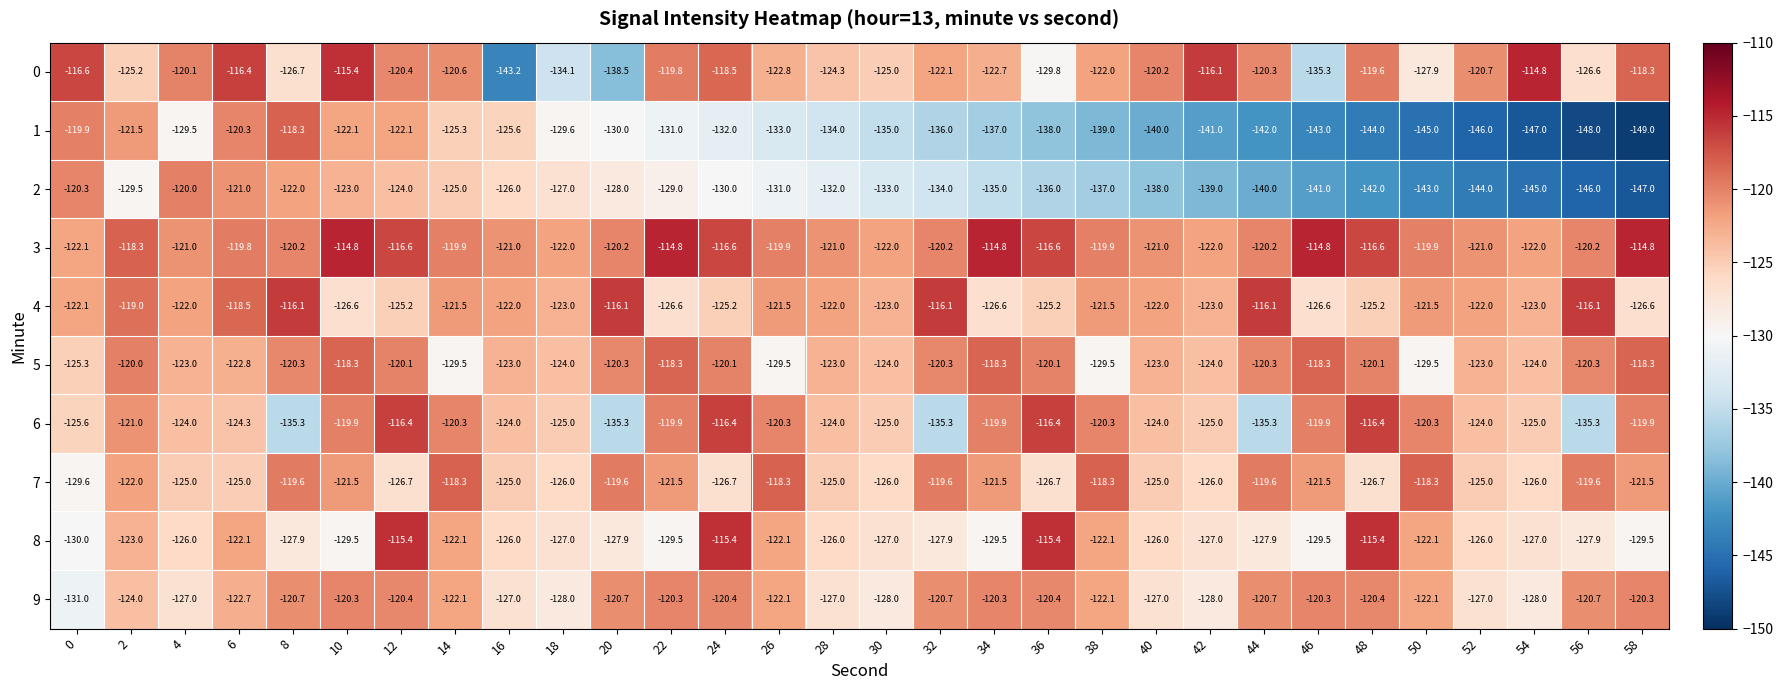

At which label does 7 first exceed -122?

8